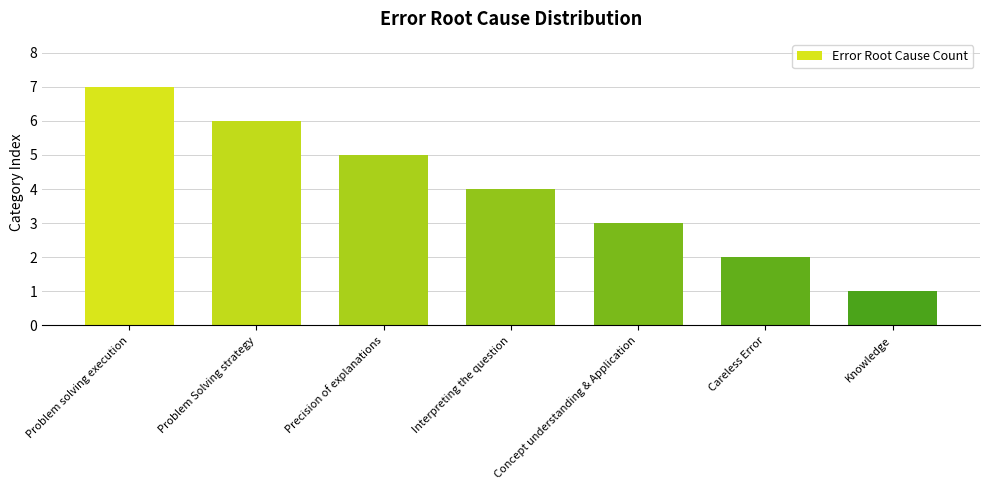

Rank the categories by value from highest to lowest.

Problem solving execution, Problem Solving strategy, Precision of explanations, Interpreting the question, Concept understanding & Application, Careless Error, Knowledge